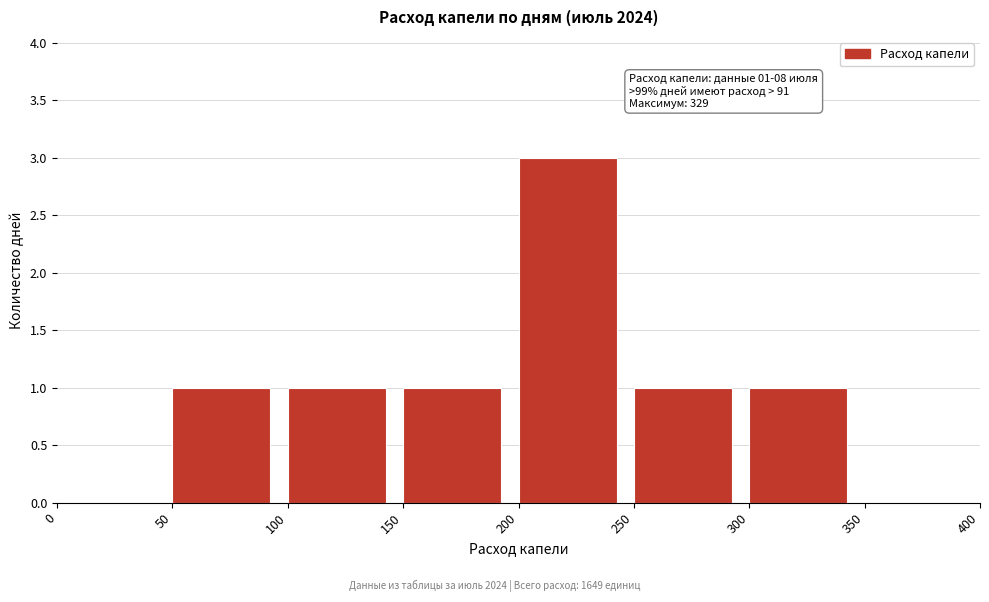

Over which range of the x-axis is the bar tallest?

200 to 250